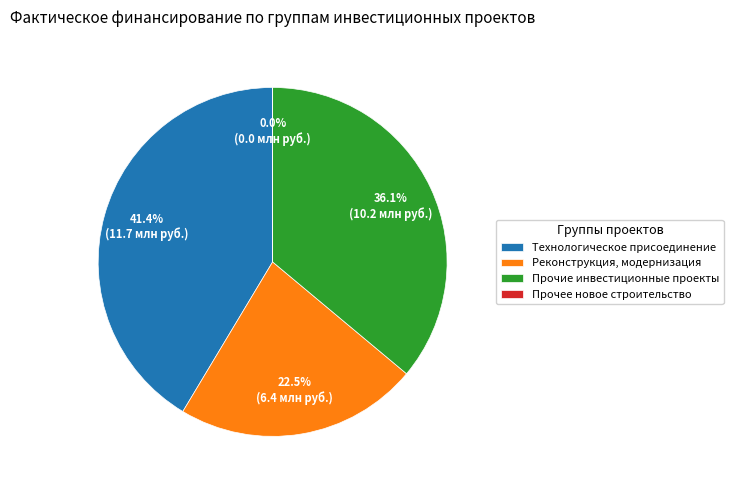

Does Прочие инвестиционные проекты account for over 50% of the chart?

No